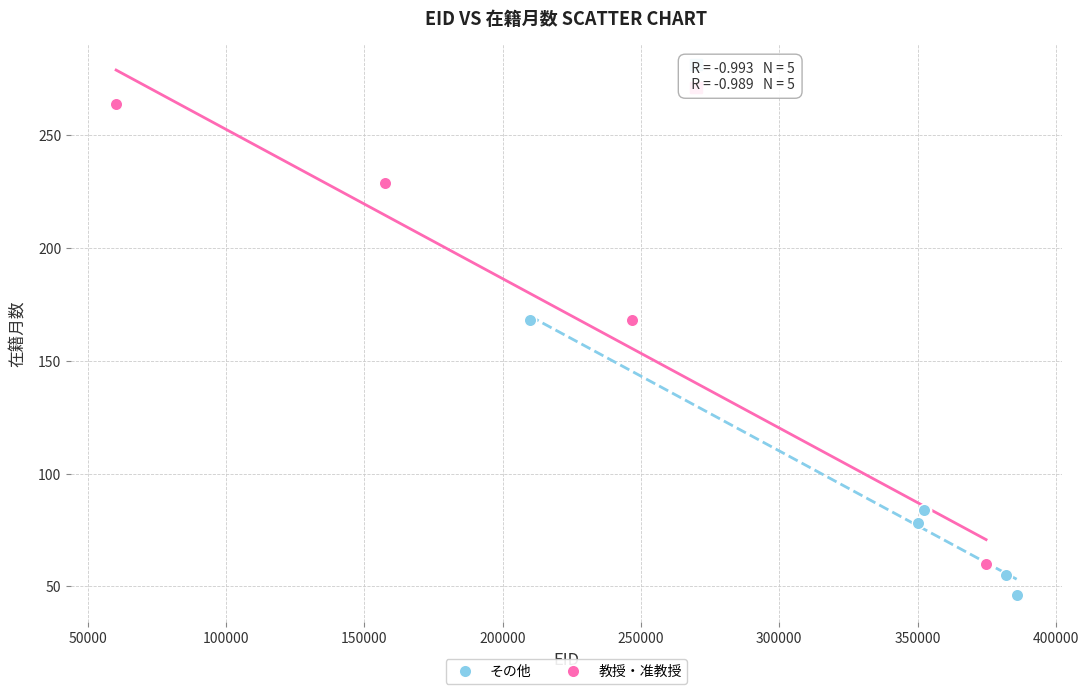

What are all the series names shown in the legend?

その他, 教授・准教授